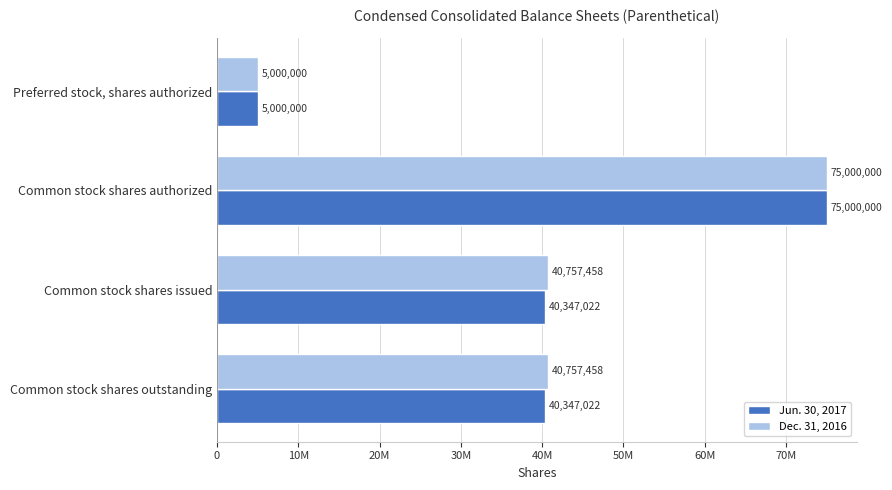

What is the highest value of the Dec. 31, 2016 series?

75000000